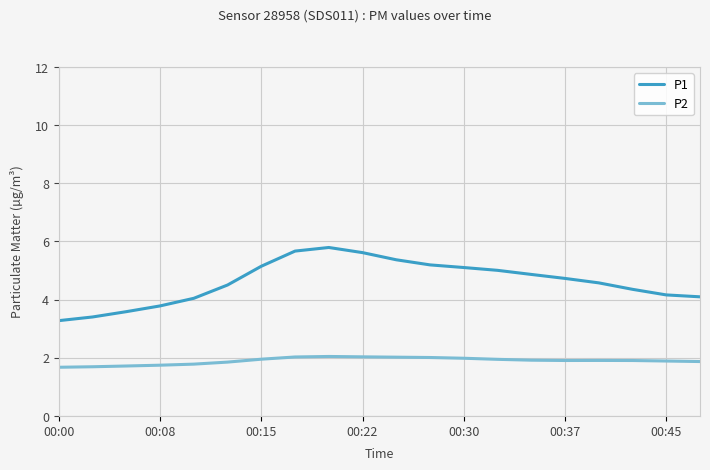

Which series has the widest spread of values?

P1